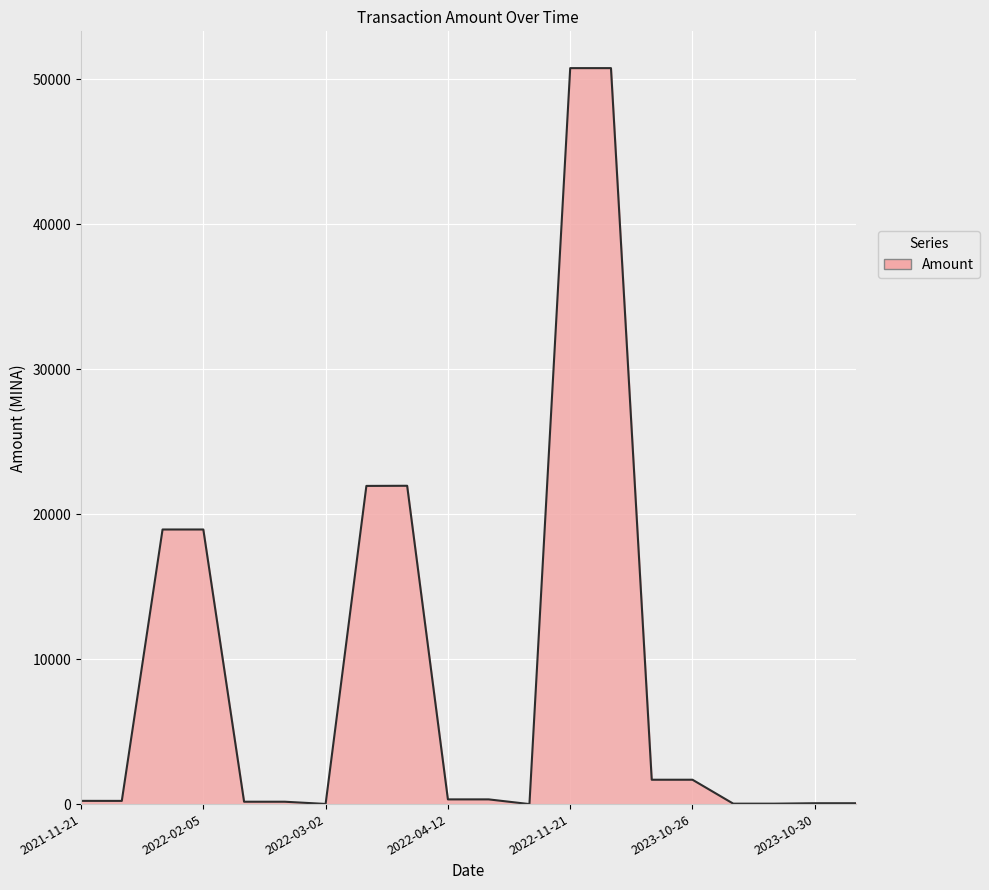

What is the difference between the maximum and minimum values?

50780.3